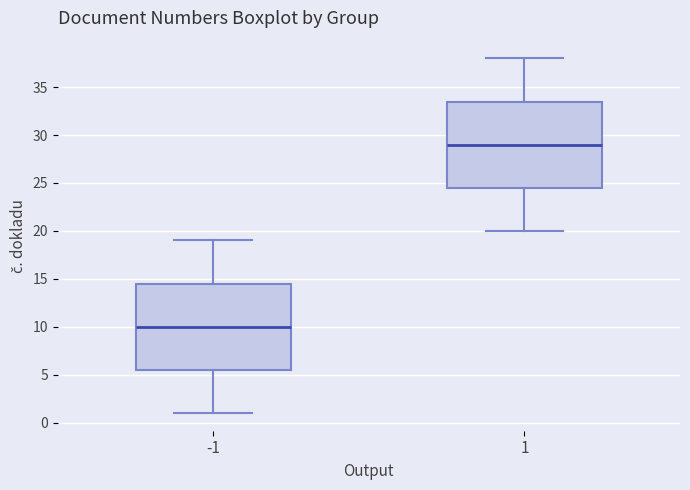

Reading left to right, read every box against the y-axis: the position of its median line, the range the box covers, and the ends of its whiskers. The values are not printed on the chart, so give them approximately, as read against the axis.

-1: median 10.0, box 5.5 to 14.5, whiskers 1.0 to 19.0
1: median 29.0, box 24.5 to 33.5, whiskers 20.0 to 38.0